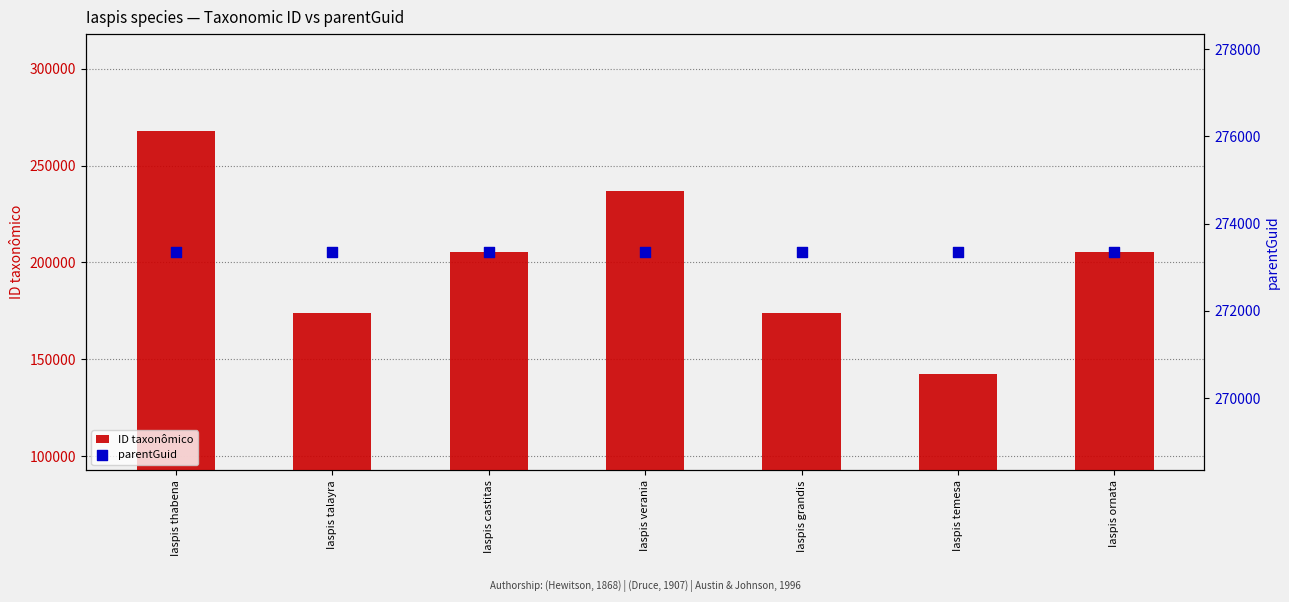

Which series has the largest total across all categories?

parentGuid